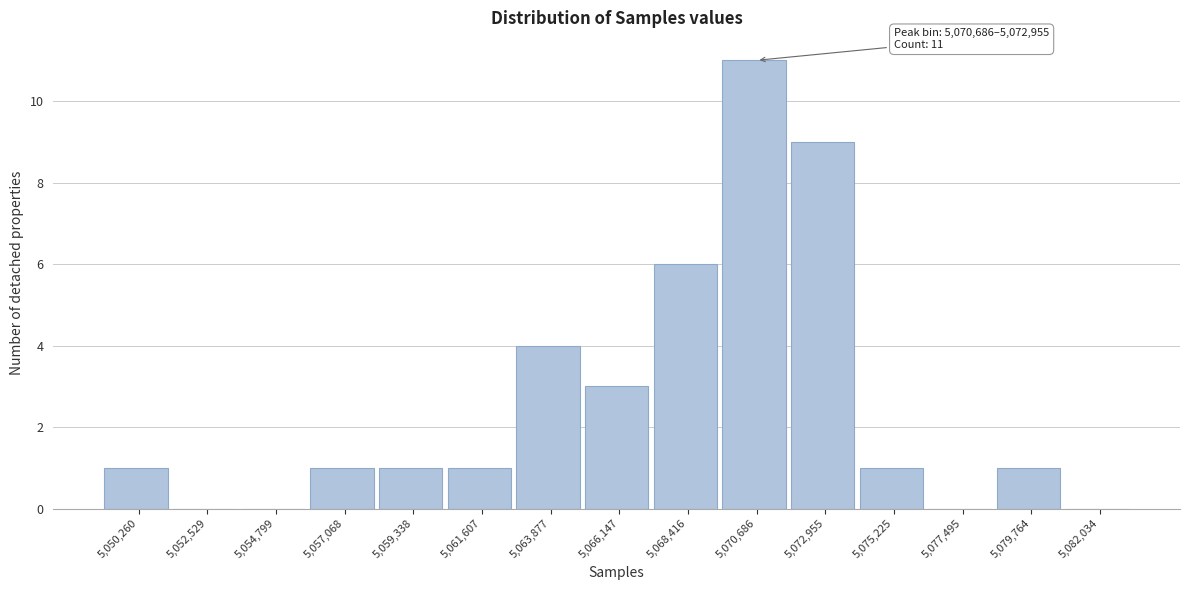

Reading left to right, list all the values displayed in this chart.

5,050,260=1	5,052,529=0	5,054,799=0	5,057,068=1	5,059,338=1	5,061,607=1	5,063,877=4	5,066,147=3	5,068,416=6	5,070,686=11	5,072,955=9	5,075,225=1	5,077,495=0	5,079,764=1	5,082,034=0